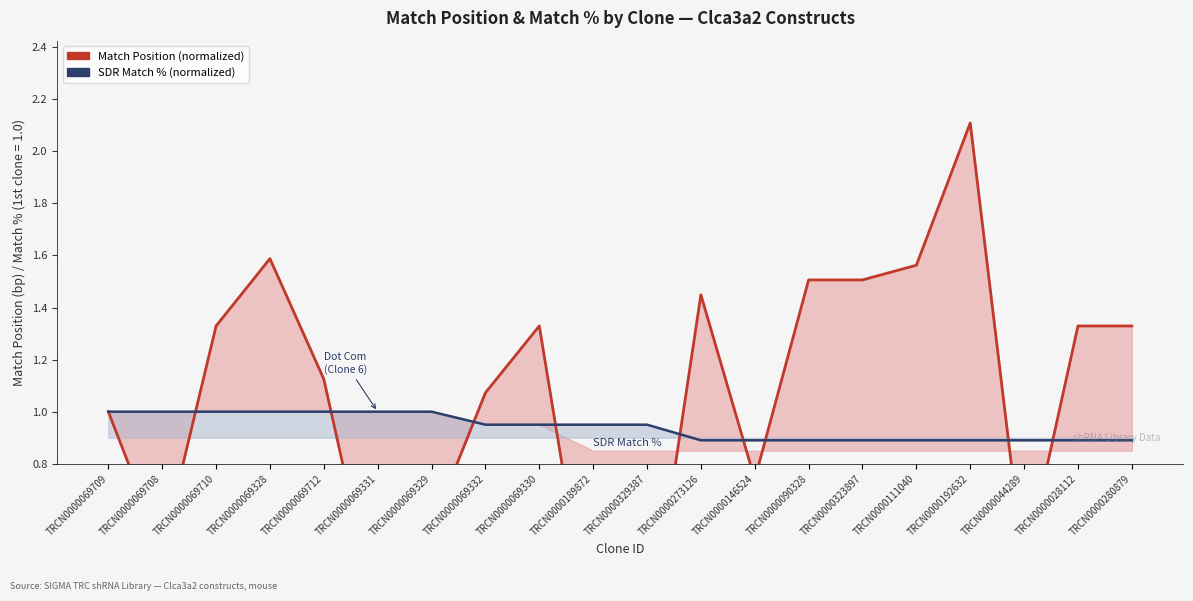

What is the sum of the SDR Match % (normalized) values at TRCN0000044289 and TRCN0000273126?

1.8